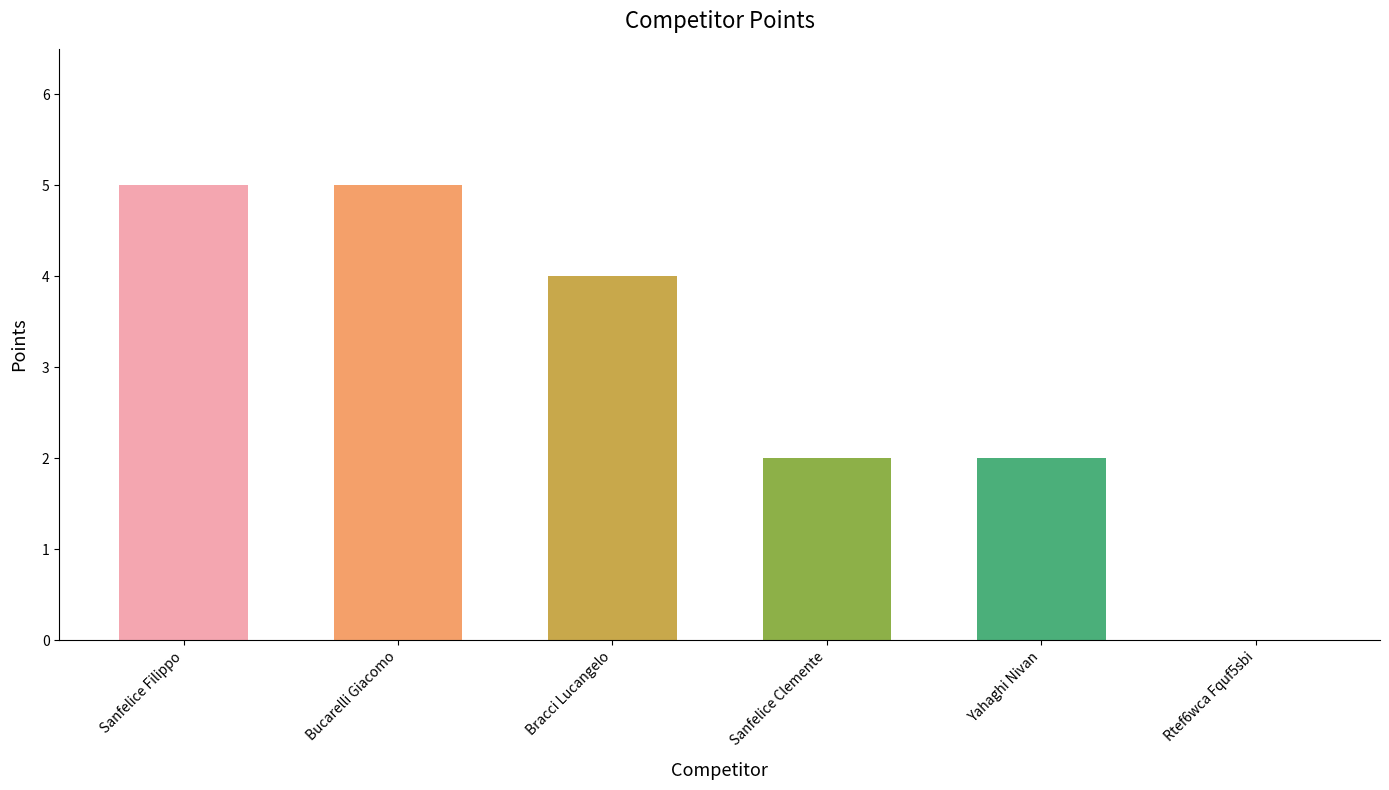

What is the ratio of the value at Bucarelli Giacomo to the value at Bracci Lucangelo?

1.2